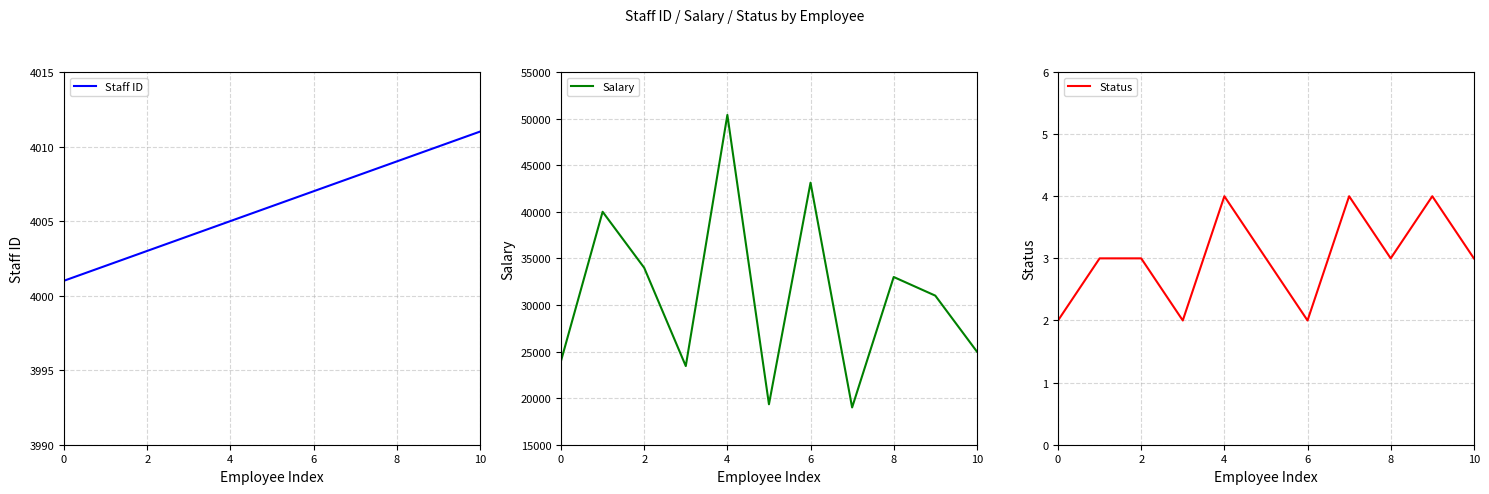

Which category has the highest value in the Staff ID series?

10